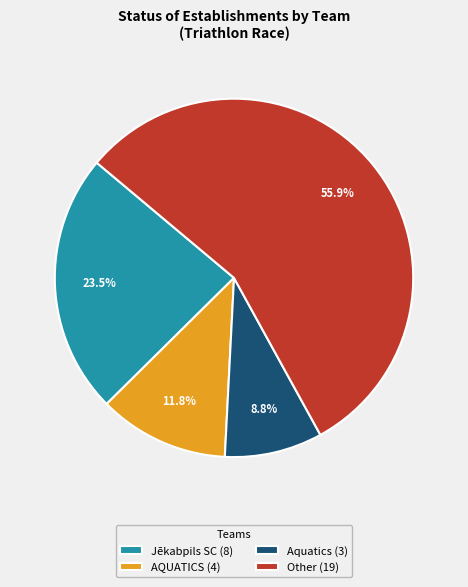

Approximately how many times larger is the value at Aquatics (3) compared to Jēkabpils SC (8)?

0.4